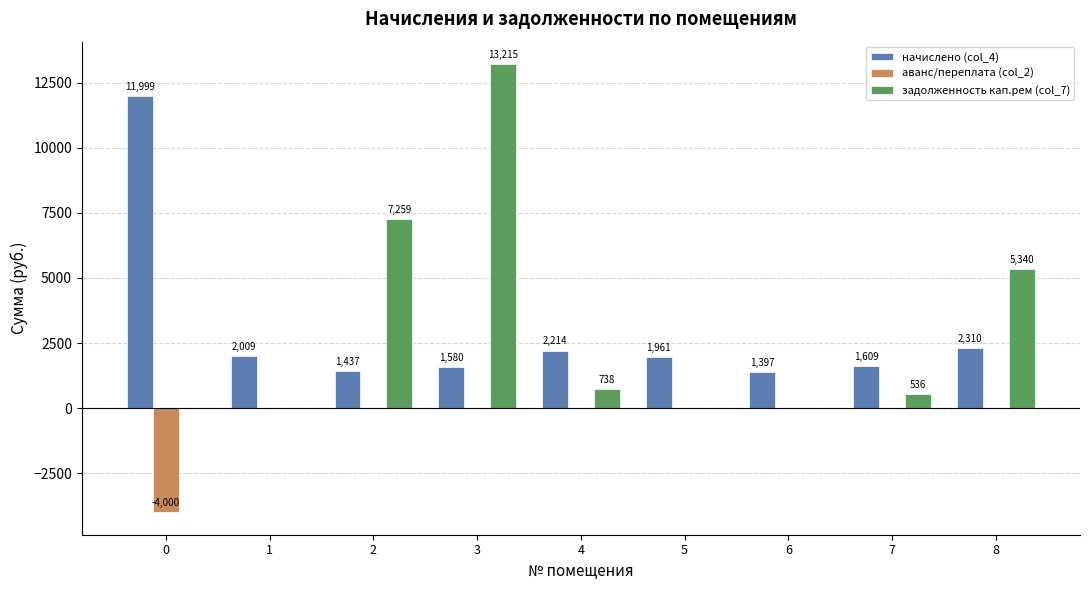

What is the maximum value shown in the chart?

13215.0